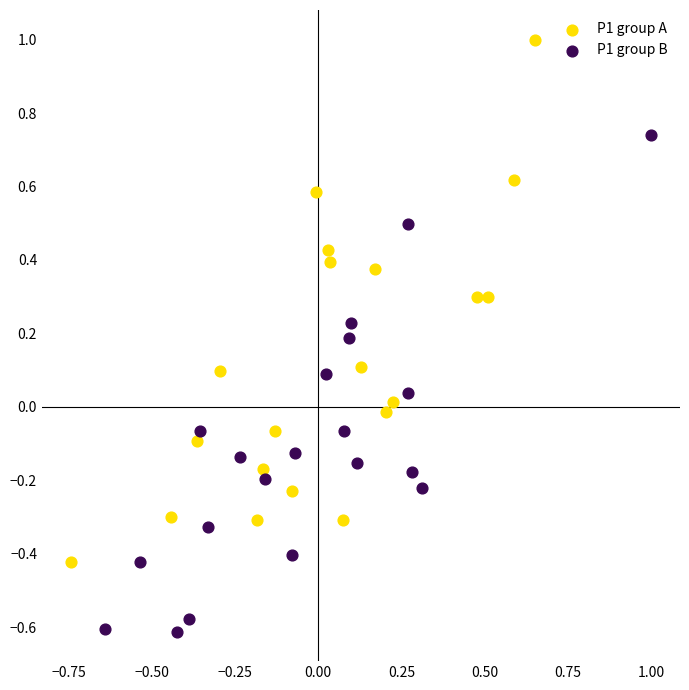

Which series reaches the maximum Y coordinate?

P1 group A